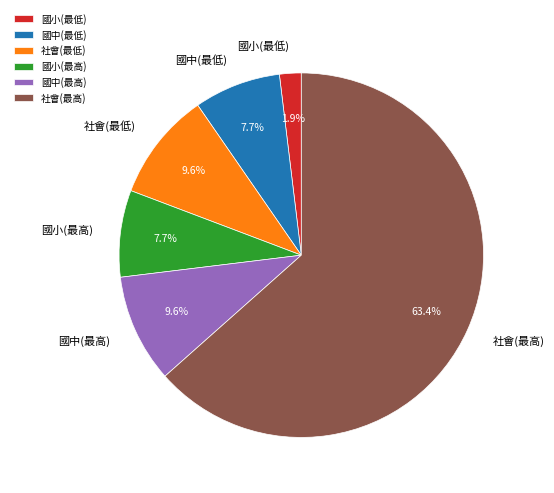

Which slice is the smallest?

國小(最低)